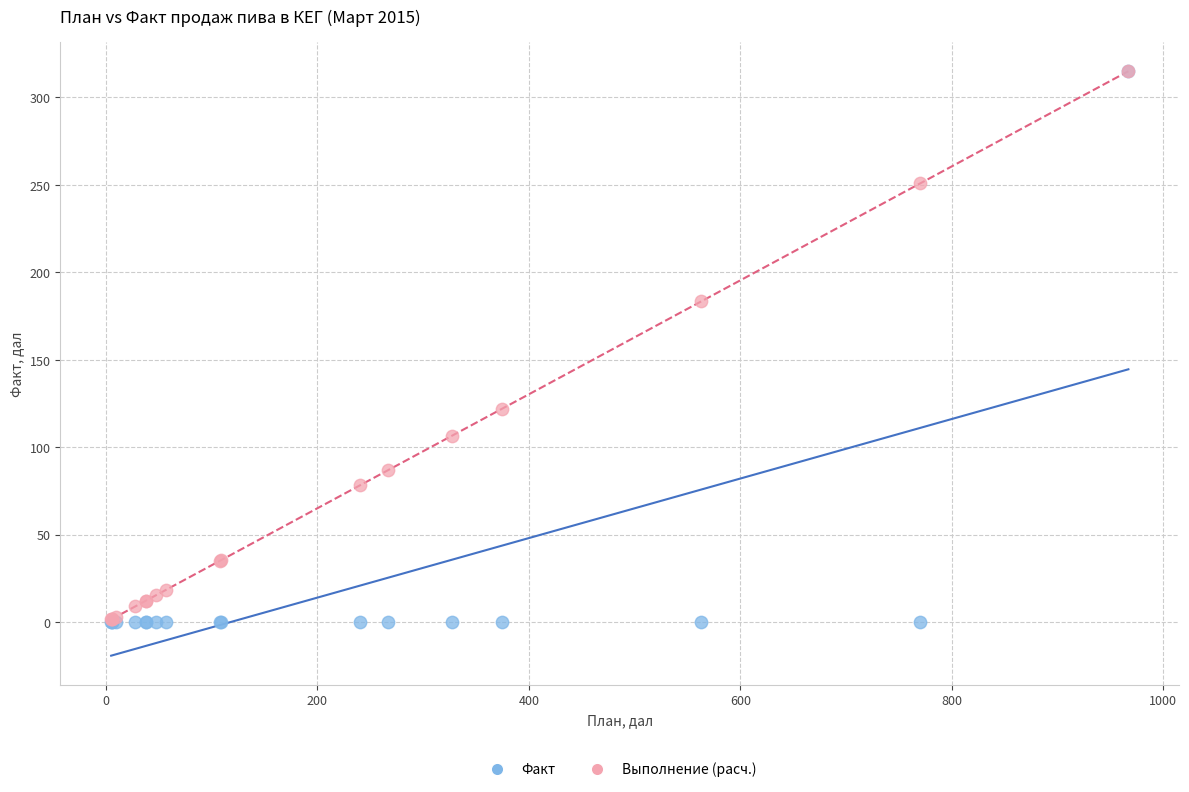

Across all series, what Y value is closest to 157?

183.4